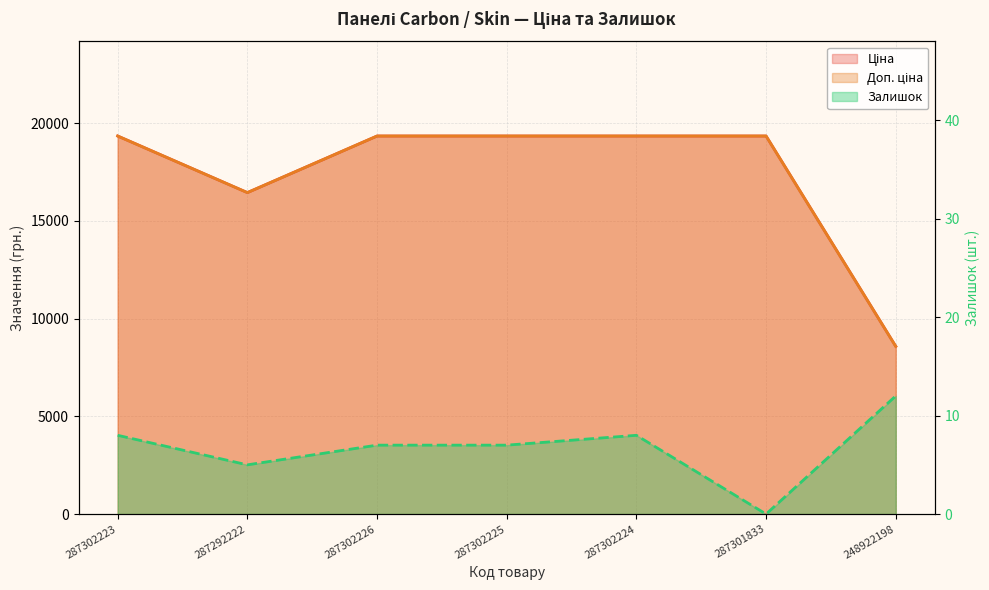

What is the label of the 1st point from the right?

248922198